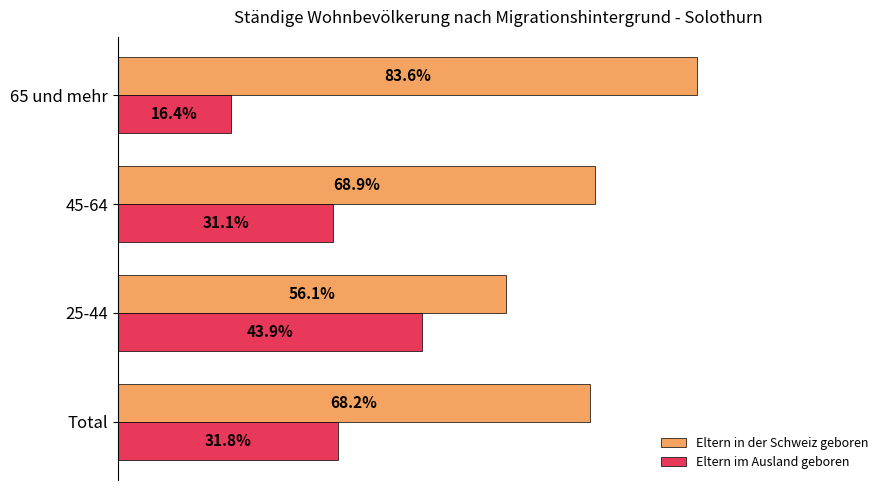

Which series has the largest total across all categories?

Eltern in der Schweiz geboren